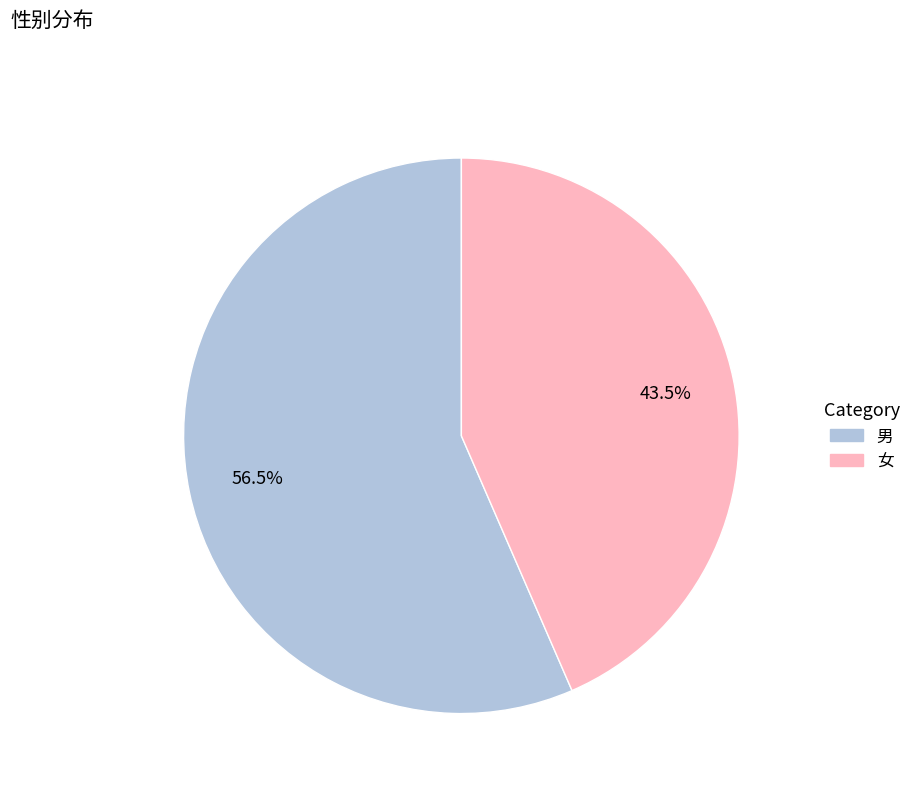

To the nearest percent, what is the combined percentage of 女 and 男?

100%